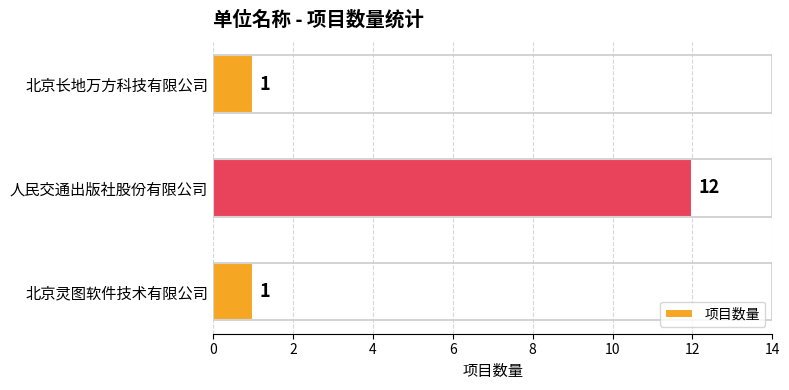

What is the change in value from 人民交通出版社股份有限公司 to 北京长地万方科技有限公司?

-11